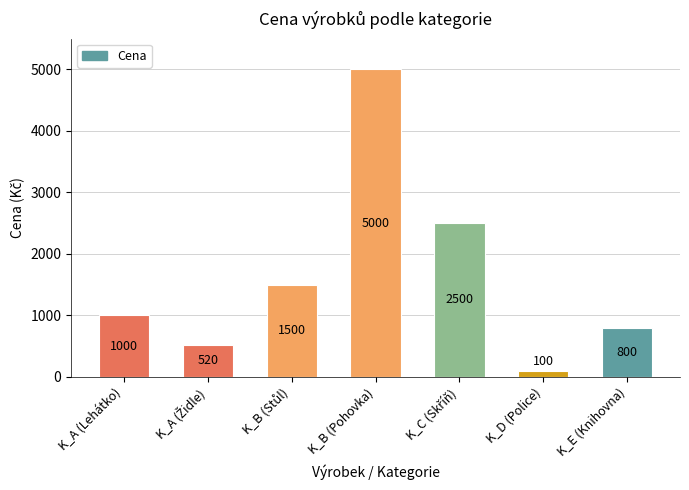

Reading left to right, extract all data points from this chart.

1000	520	1500	5000	2500	100	800